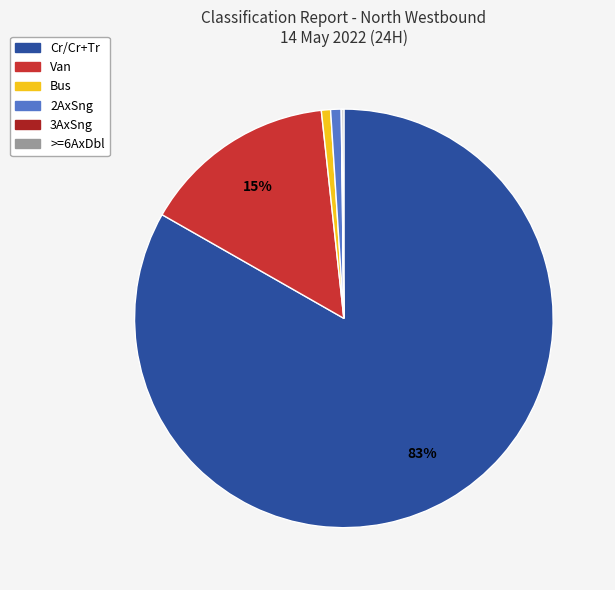

Is the sum of 2AxSng and Van greater than half?

No